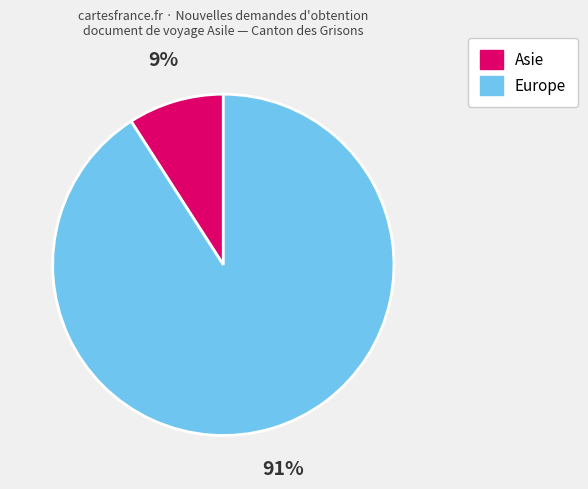

To the nearest percent, what is the average slice percentage?

50%